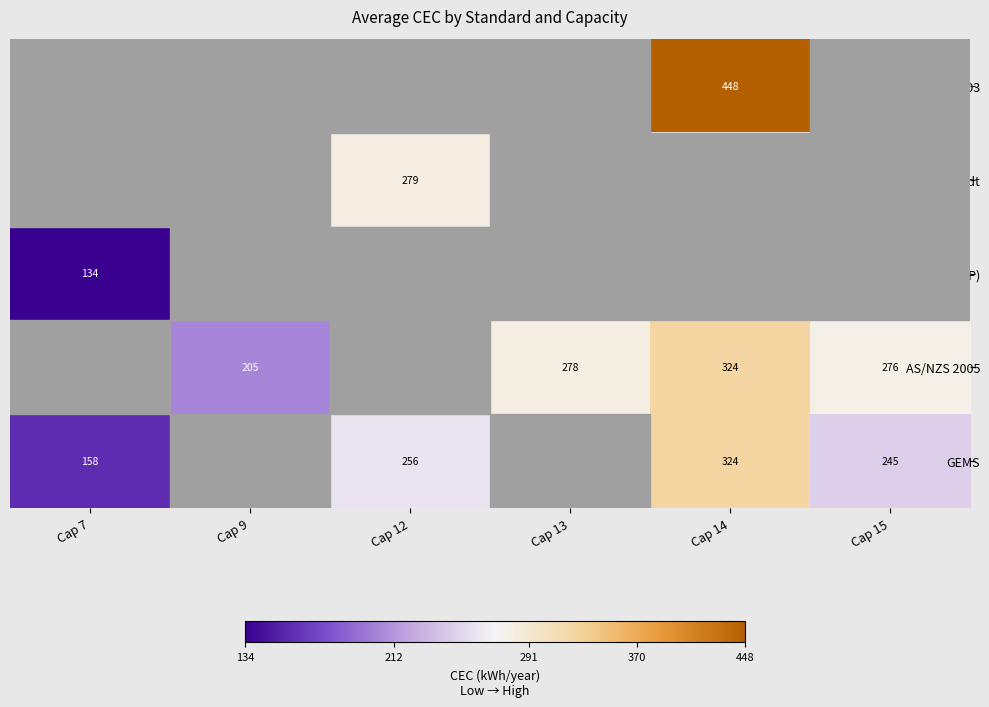

The AS/NZS 2005 series shows 324 at Cap 14. True or false?

True